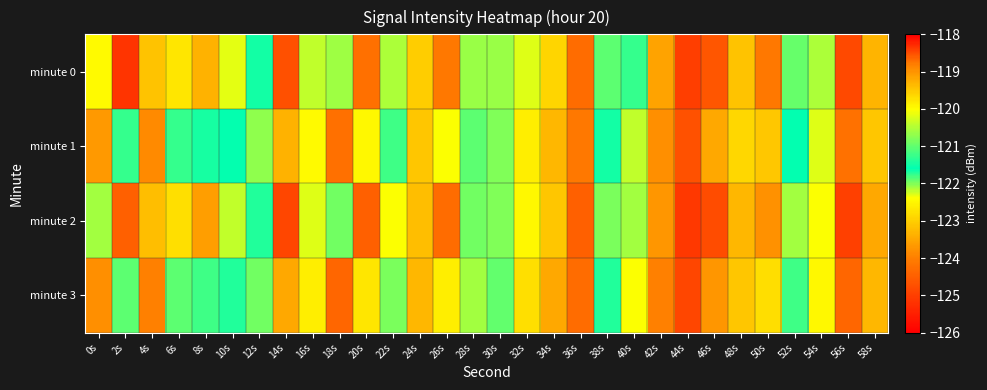

What is the difference between the highest and lowest values at 42s?

0.5